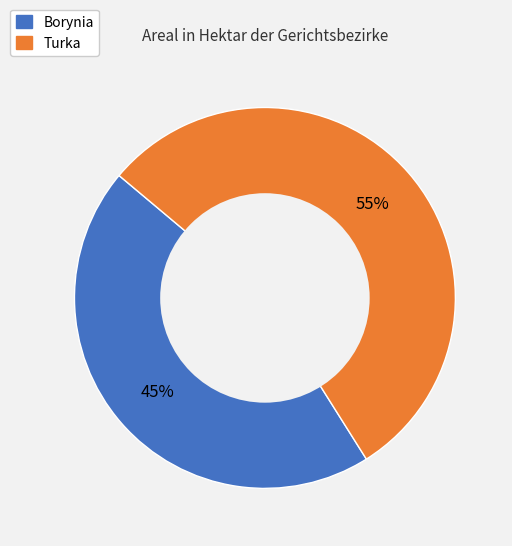

Is the sum of Borynia and Turka greater than half?

Yes